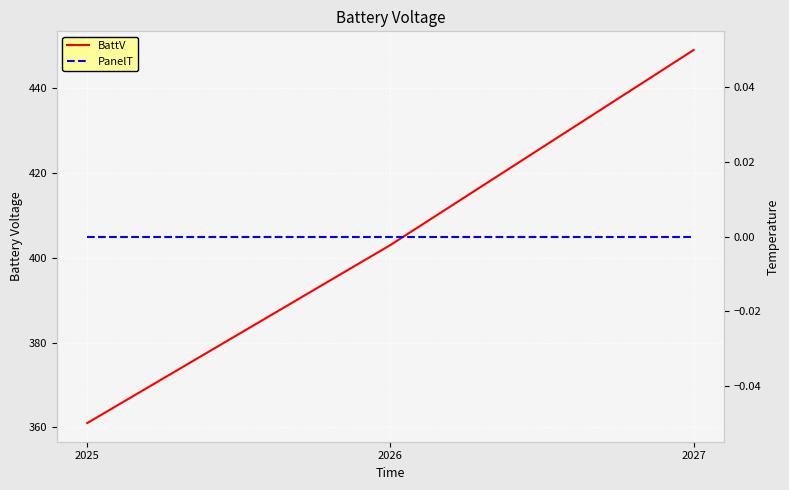

What are all the series names shown in the legend?

BattV, PanelT